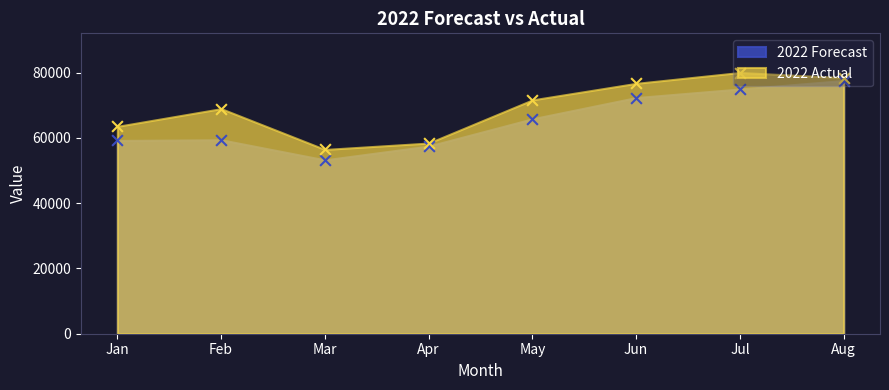

What are all the series names shown in the legend?

2022 Forecast, 2022 Actual